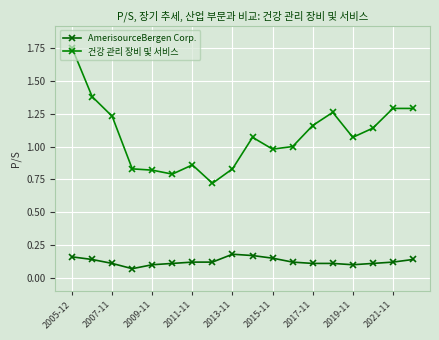

Count the number of data series in this chart.

2